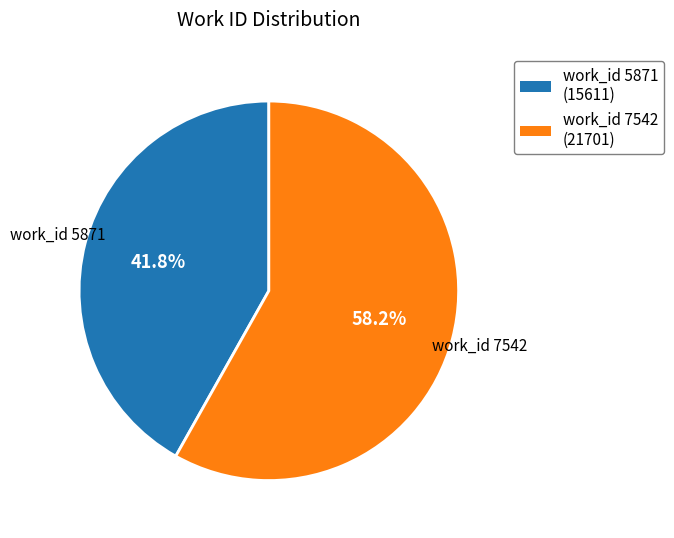

Does any single category account for the majority?

Yes